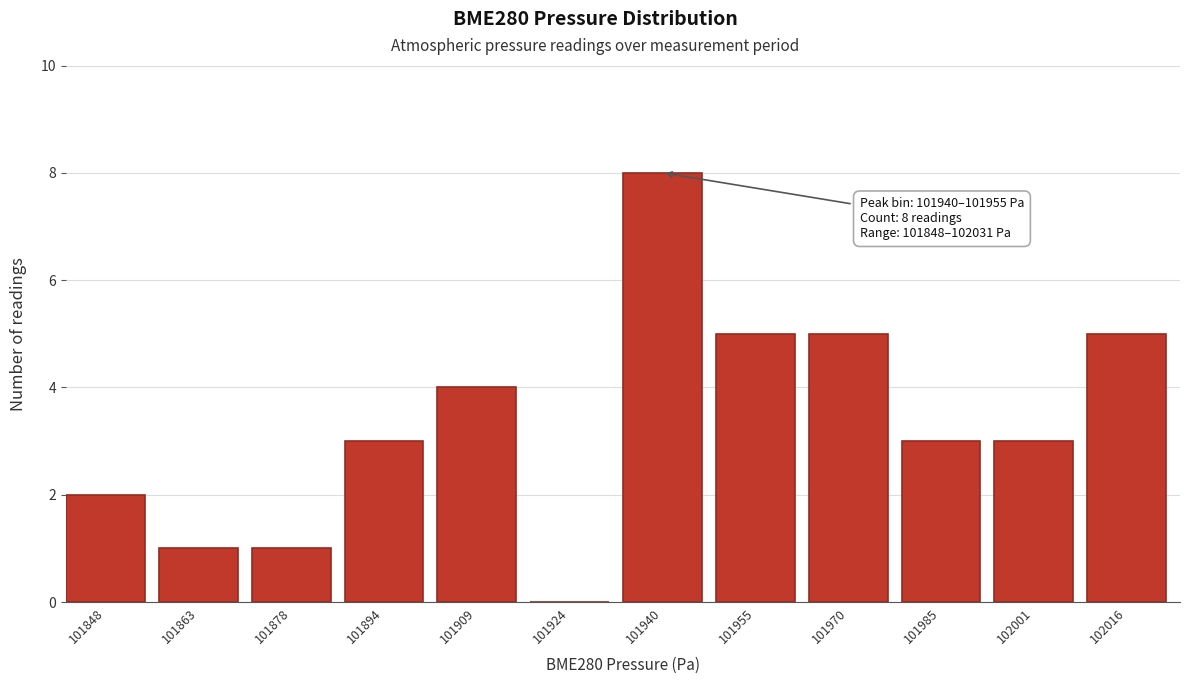

Reading left to right, transcribe all the data shown in this chart.

101848=2	101863=1	101878=1	101894=3	101909=4	101924=0	101940=8	101955=5	101970=5	101985=3	102001=3	102016=5